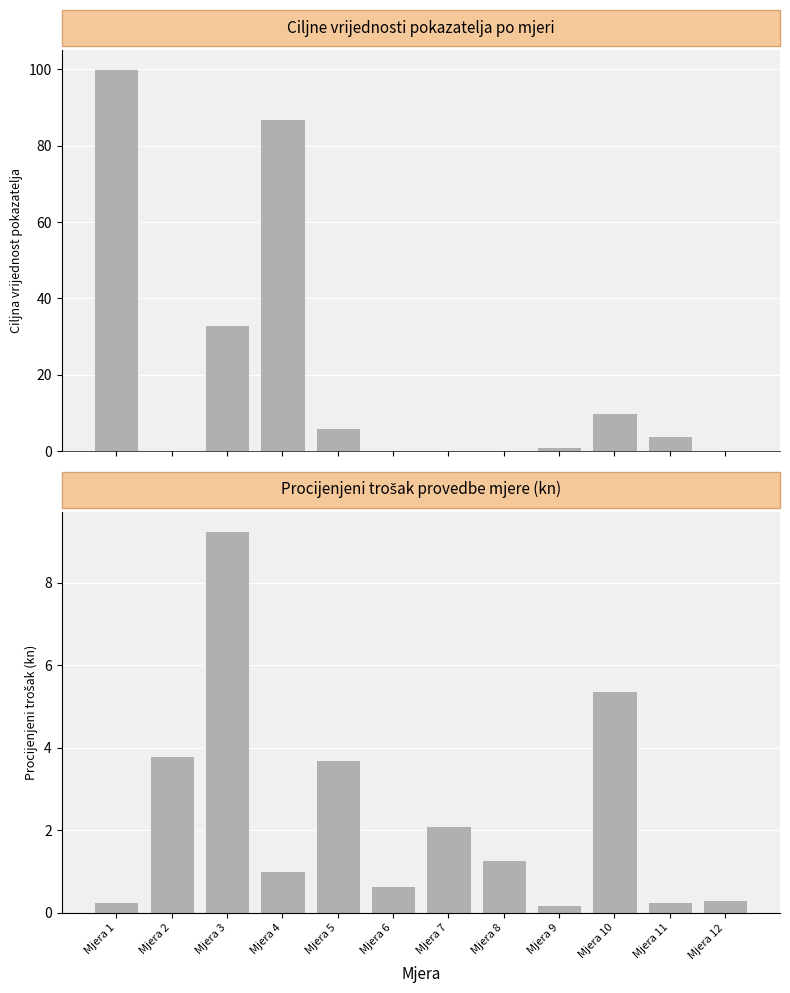

What is the maximum value shown in the chart?

92557554